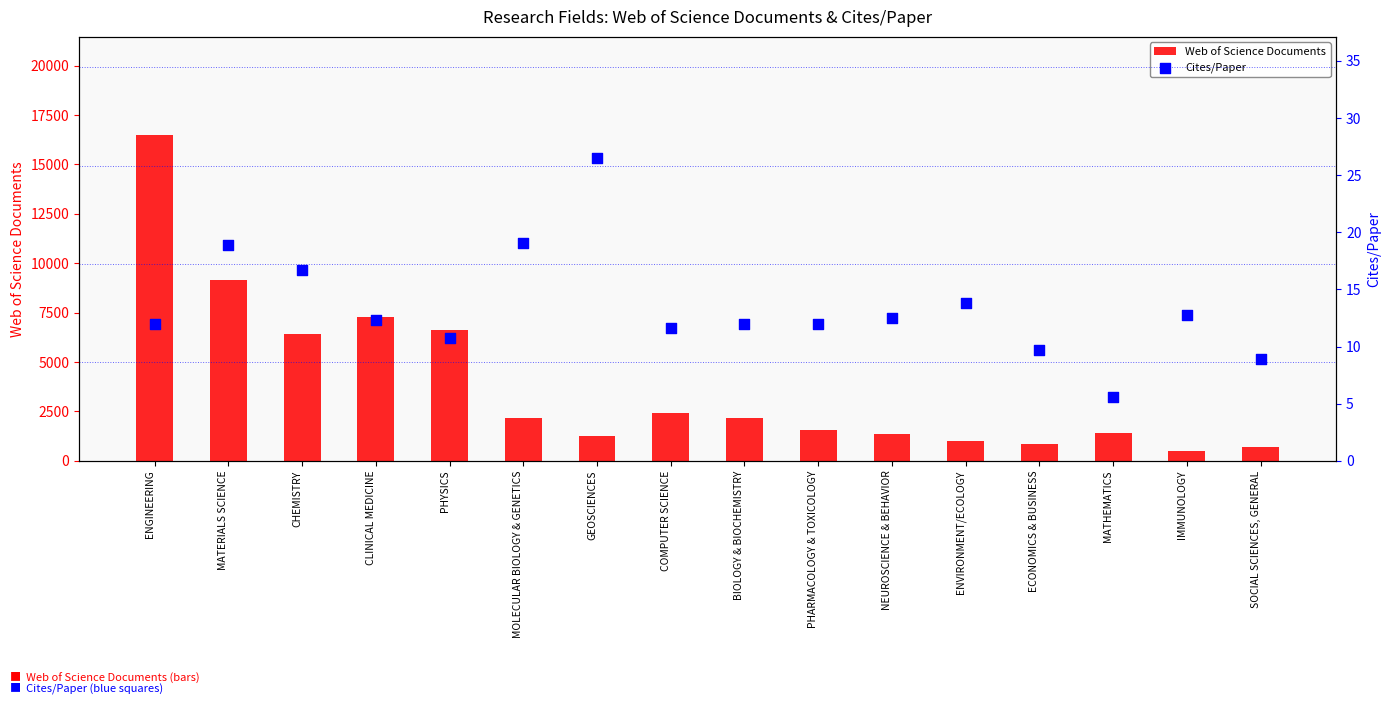

What is the total value across all series at IMMUNOLOGY?

520.8